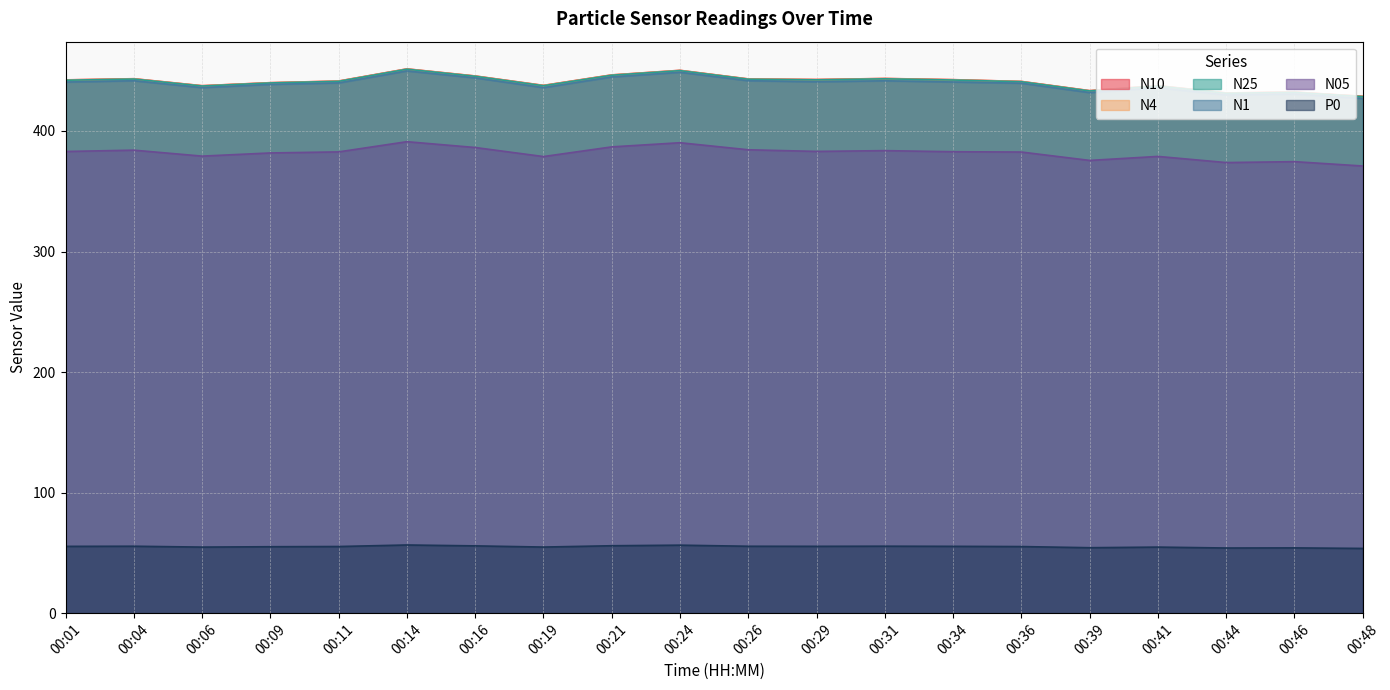

Between 00:06 and 00:26, which is larger?

00:26